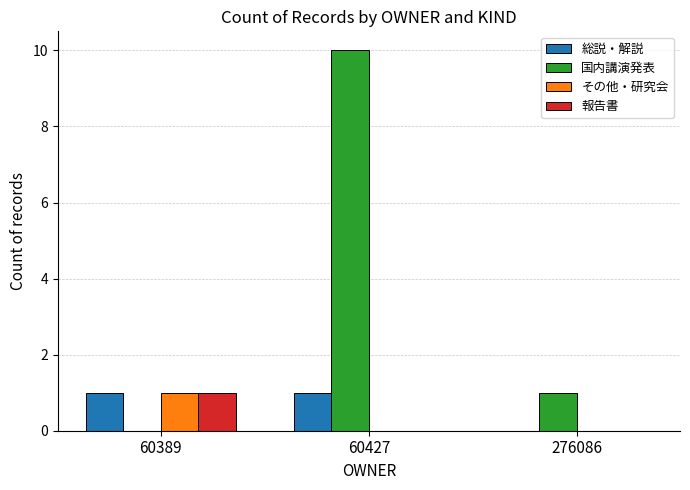

Which series changed the most between 60389 and 60427?

国内講演発表